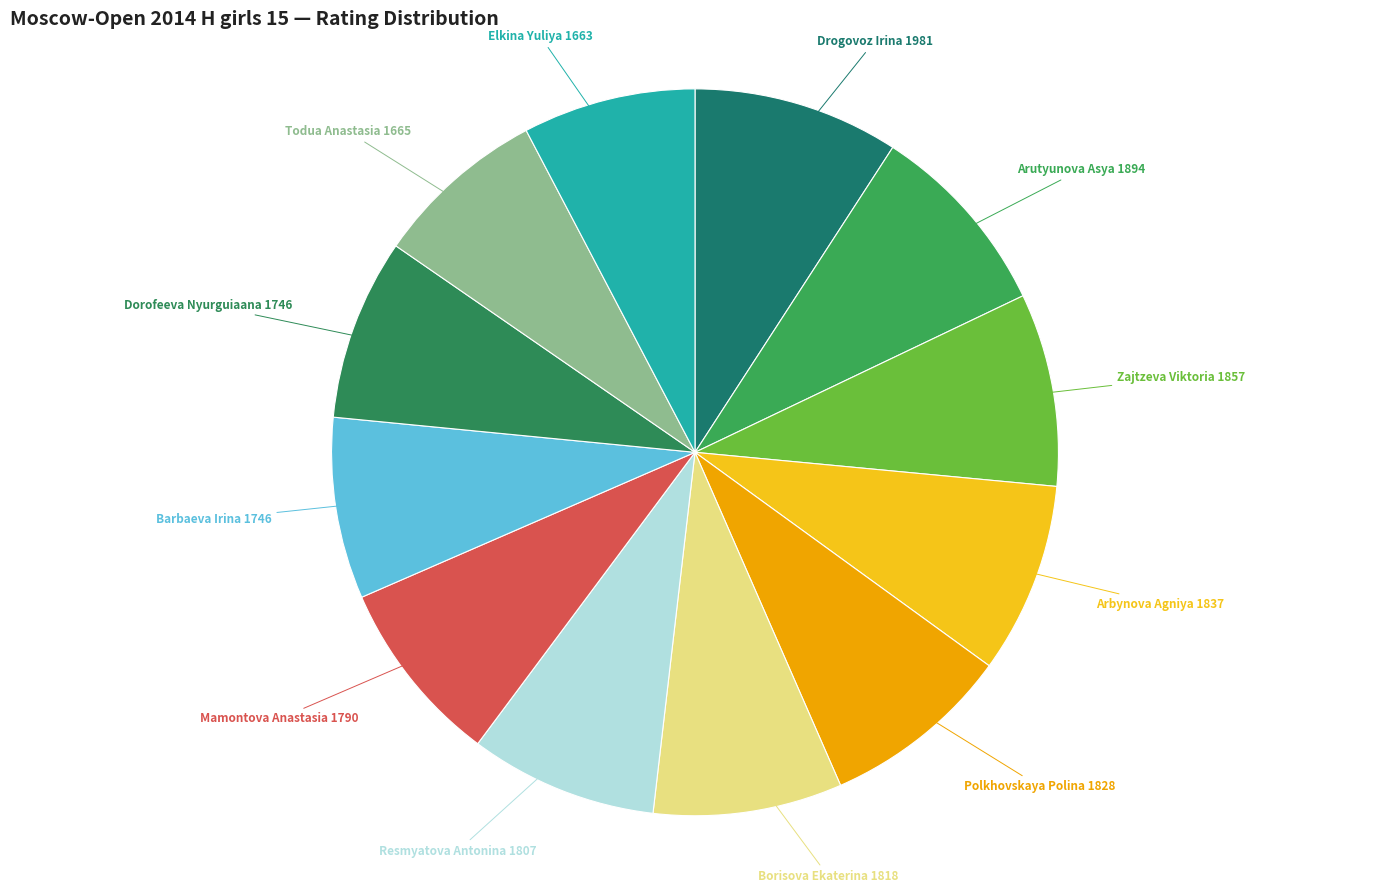

Count the number of slices in the pie.

12